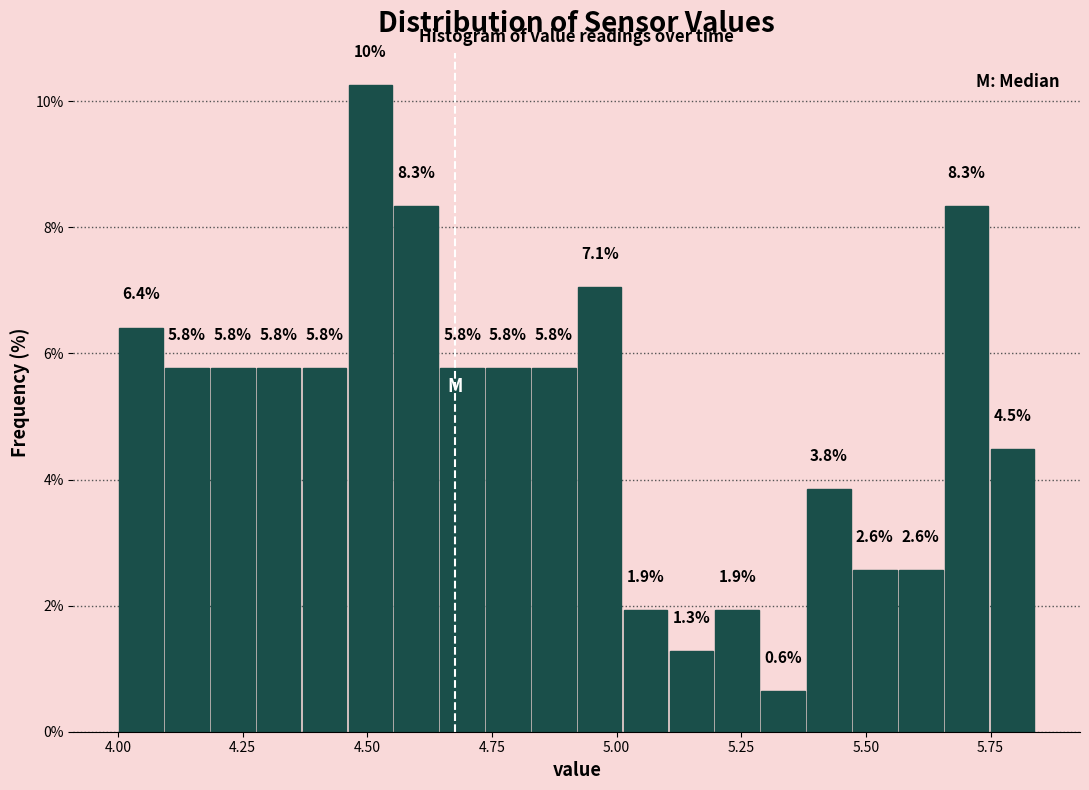

Around what value on the x-axis is the tallest bar? Give the approximate position of its centre, as read against the axis.

4.50